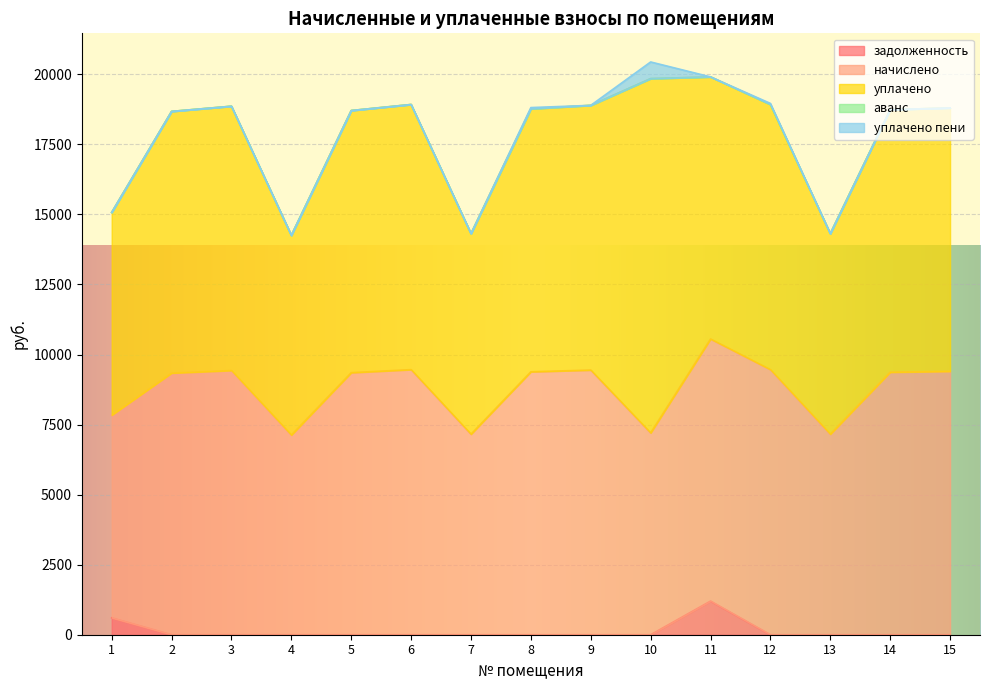

Reading left to right, list all the values displayed in this chart.

задолженность: 602.9	0.0	0.0	0.0	0.0	0.0	0.0	0.0	0.0	0.0	1200.6	0.0	0.0	0.0	0.0
начислено: 7234.6	9338.9	9431.0	7127.0	9354.2	9461.8	7157.8	9385.0	9446.4	7203.8	9354.2	9461.9	7157.8	9369.6	9400.3
уплачено: 7234.6	9338.9	9431.0	7127.0	9354.2	9461.8	7157.8	9385.0	9446.4	12644.2	9354.2	9461.9	7157.8	9369.6	9400.3
аванс: 0.0	0.0	0.0	0.0	0.0	0.0	0.0	0.0	0.0	0.0	0.0	0.0	0.0	0.0	0.0
уплачено пени: 2.9	0.0	0.0	0.0	0.0	0.0	0.0	43.8	0.0	593.5	0.0	38.2	0.0	0.0	0.0